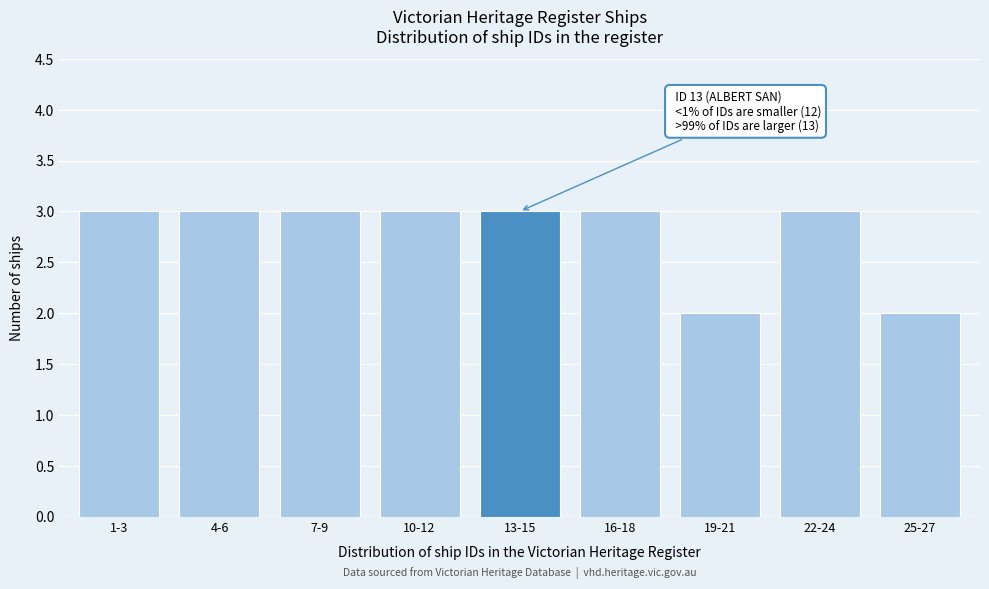

Reading left to right, extract all data points from this chart.

3	3	3	3	3	3	2	3	2